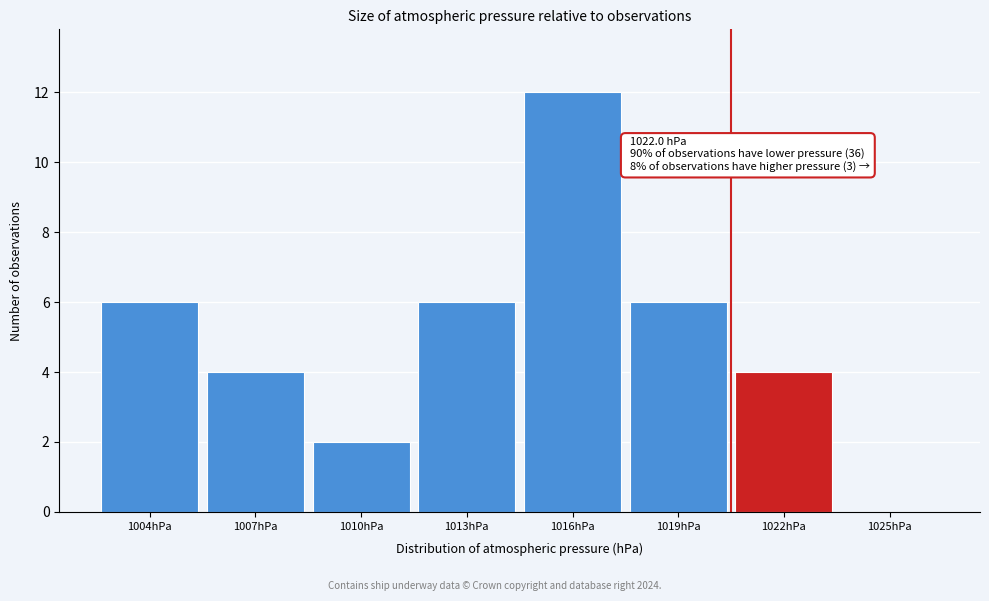

Reading left to right, transcribe all the data shown in this chart.

1004hPa=6	1007hPa=4	1010hPa=2	1013hPa=6	1016hPa=12	1019hPa=6	1022hPa=4	1025hPa=0